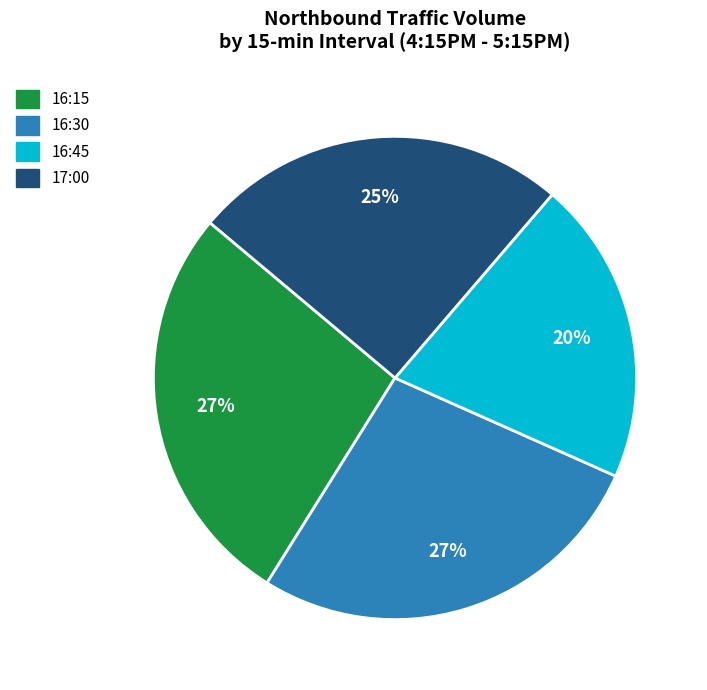

Is 16:30 the majority of the pie?

No